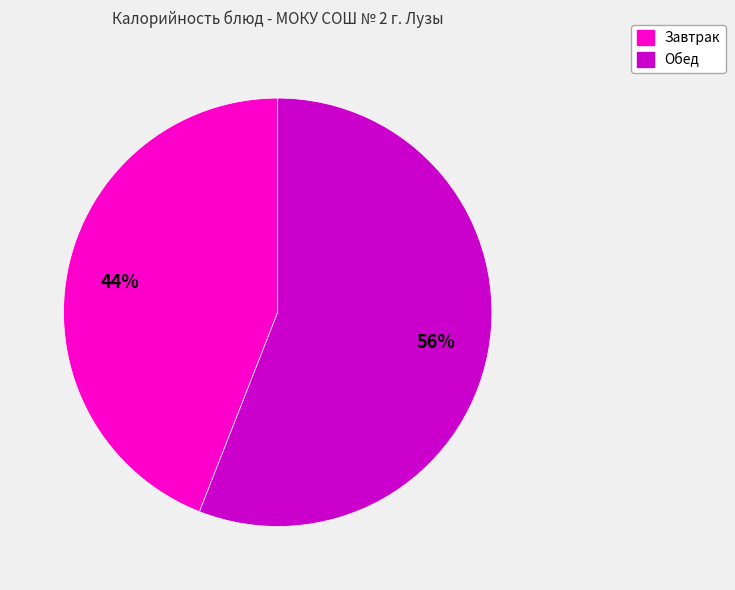

Is there a majority slice in this chart?

Yes